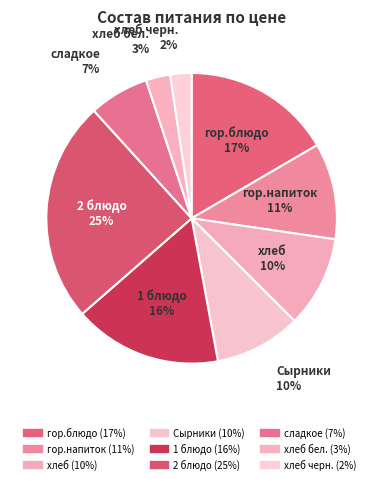

How many slices are in this pie chart?

9